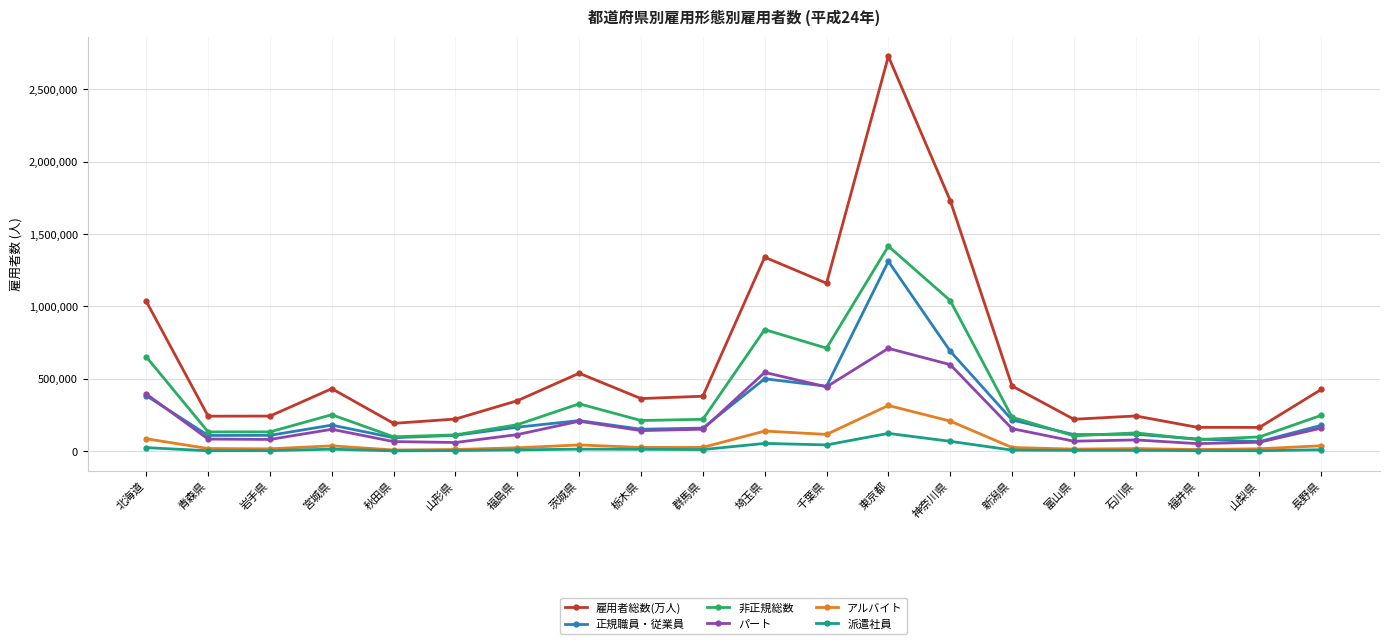

True or false: パート and 雇用者総数(万人) intersect in this chart.

False